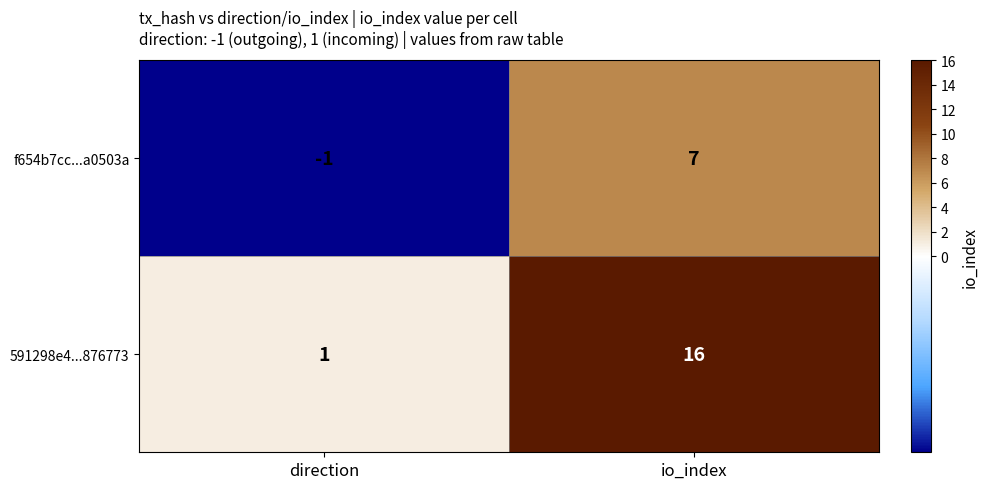

Where is f654b7cc...a0503a nearest to the value 3?

direction